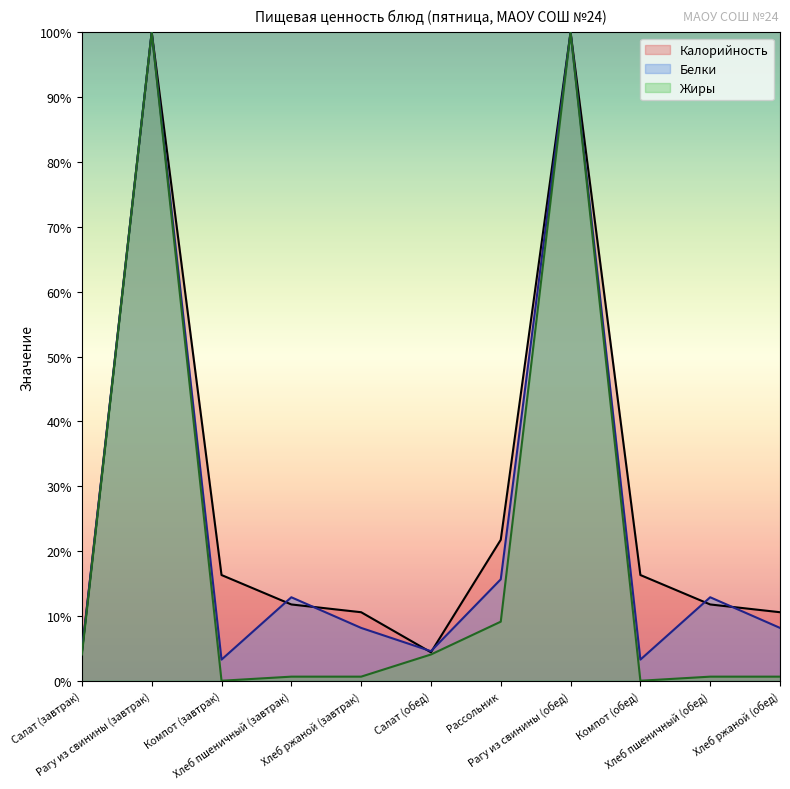

True or false: Жиры and Калорийность intersect in this chart.

False